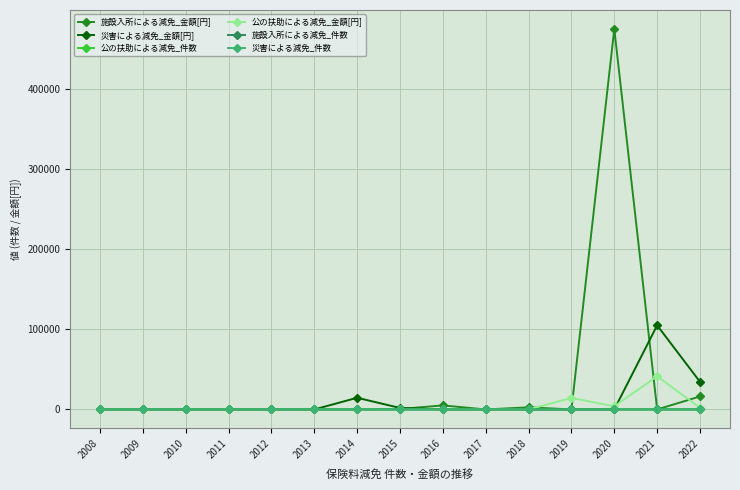

Which series has the widest spread of values?

施設入所による減免_金額[円]